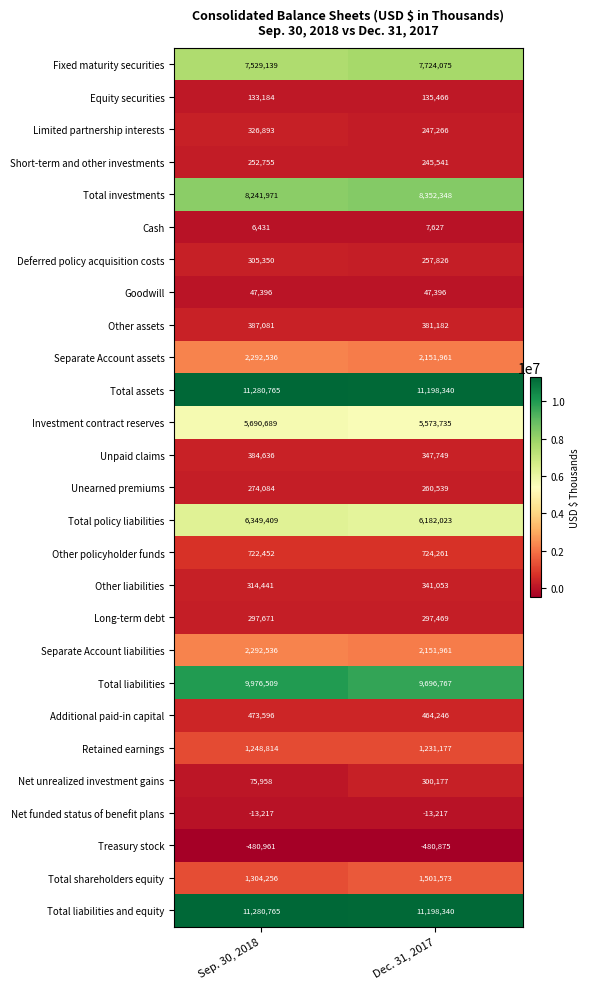

List the labels in order of Short-term and other investments value, largest first.

Sep. 30, 2018, Dec. 31, 2017